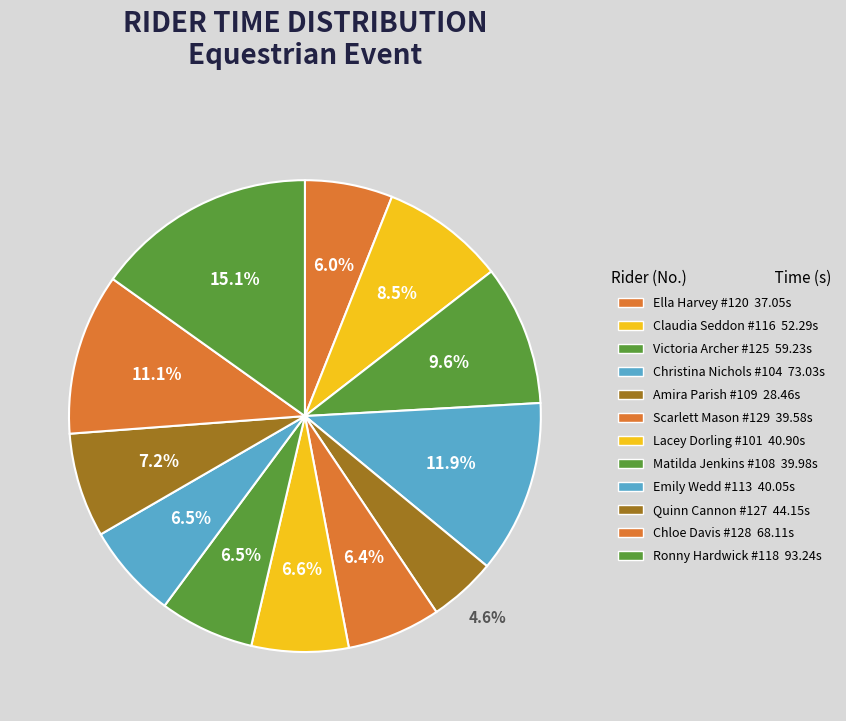

Count the number of slices in the pie.

12